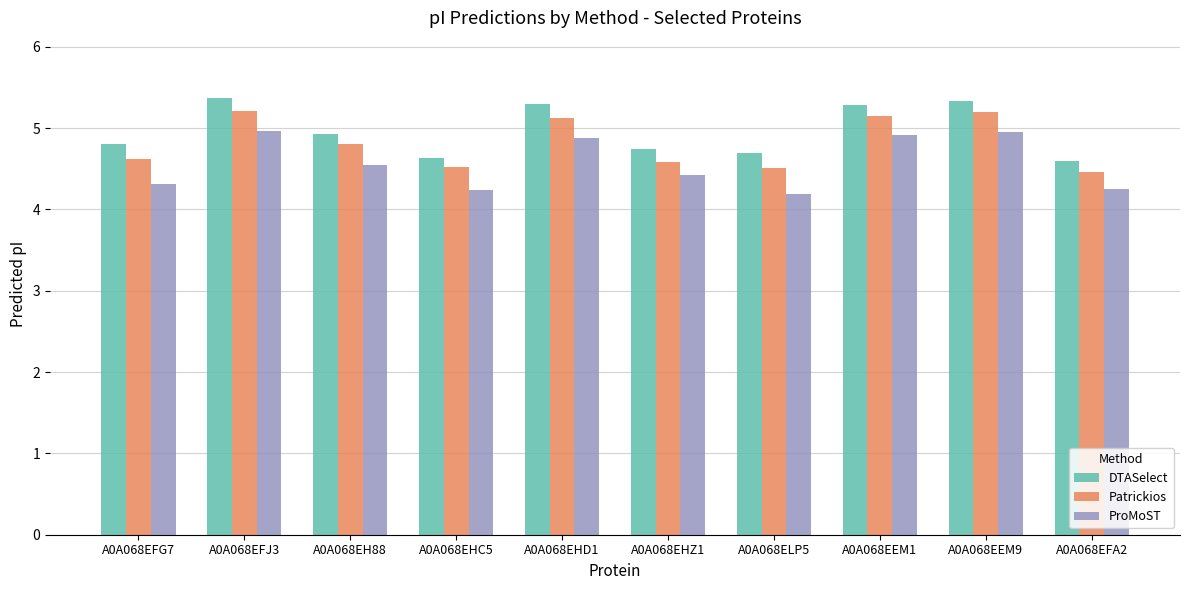

Rank the series by their average value, from highest to lowest.

DTASelect, Patrickios, ProMoST